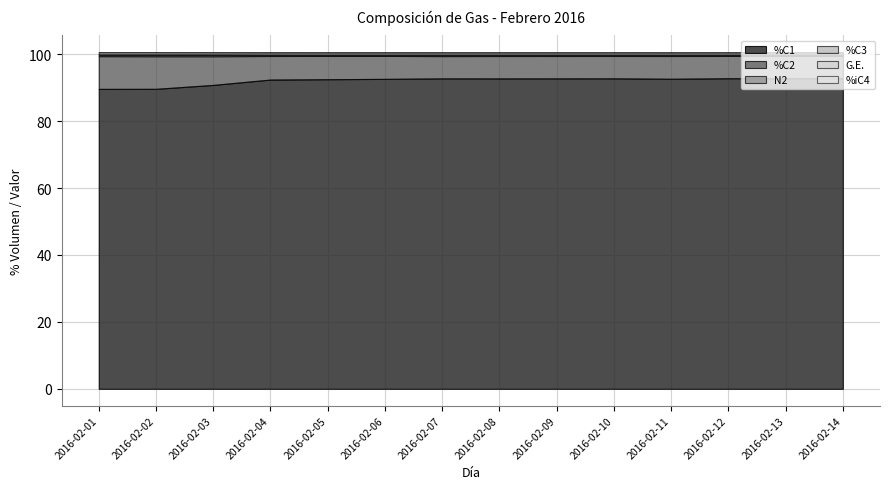

What is the average value of the G.E. series?

0.6